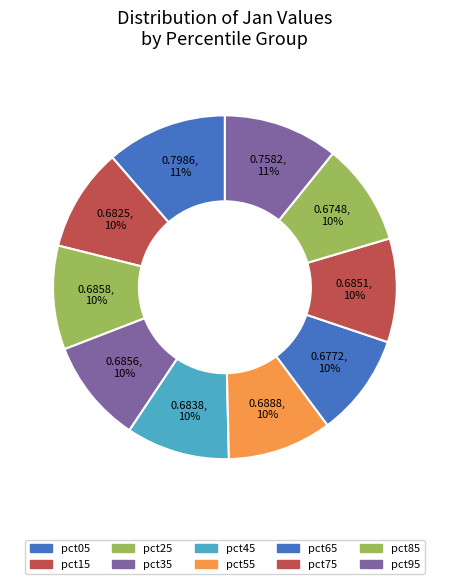

How many segments does this pie chart have?

10